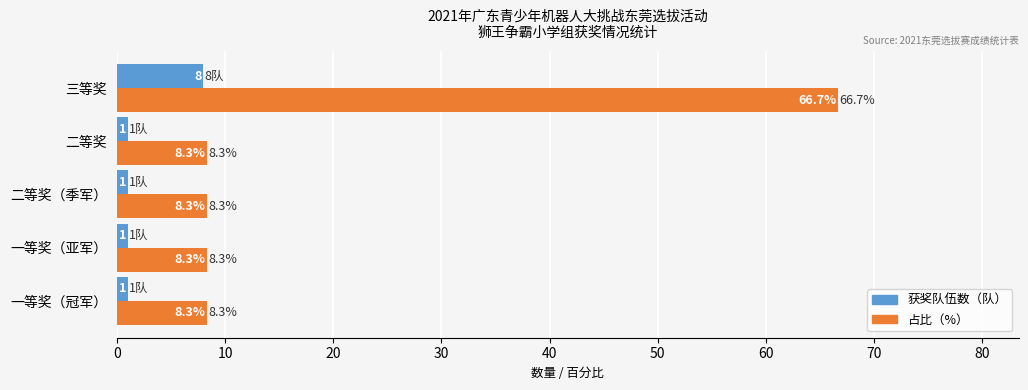

What is the spread (max minus min) of values at 一等奖（冠军）?

7.3